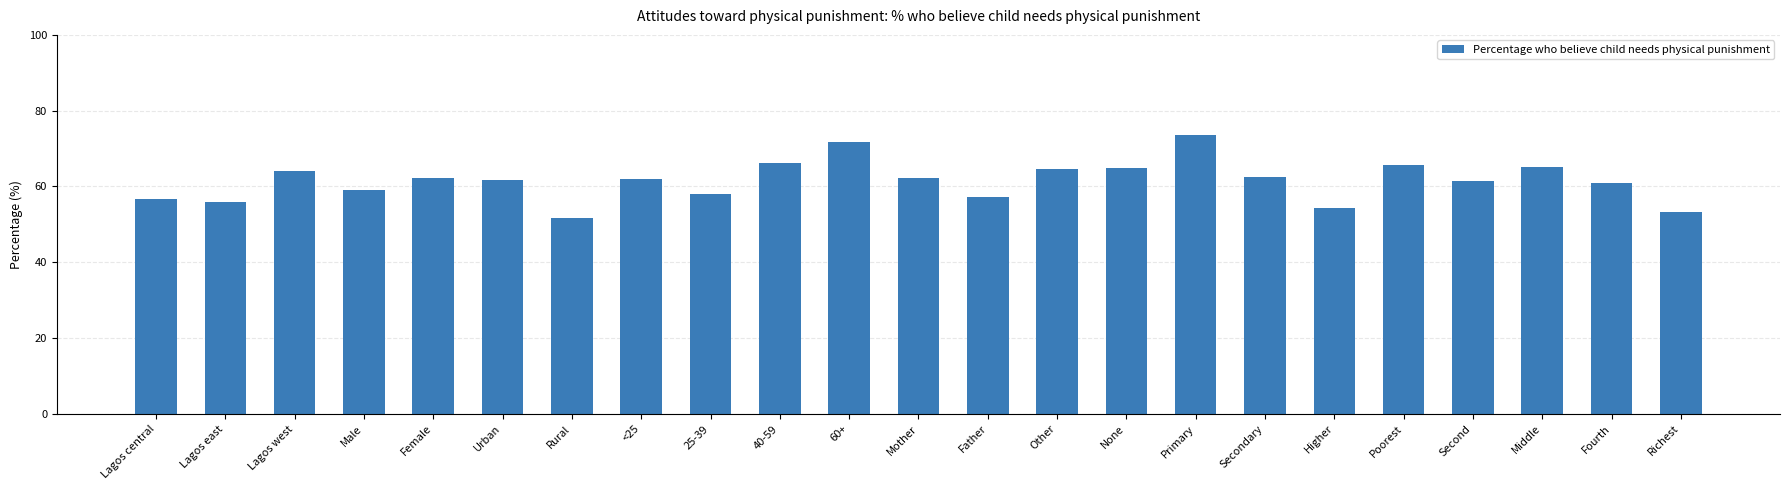

What position from the right is Rural?

17